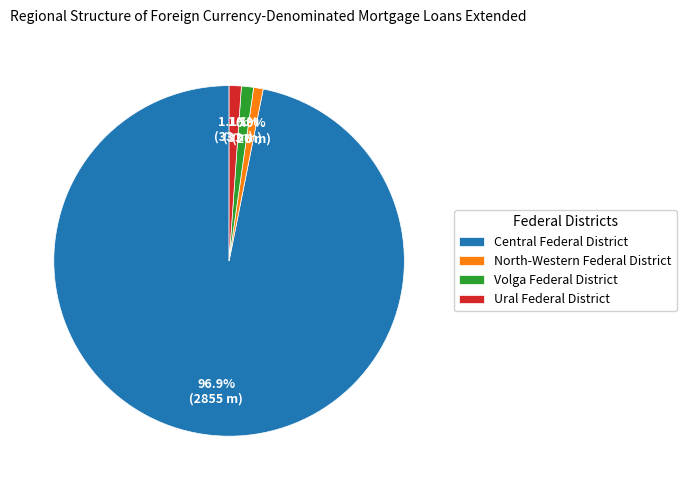

To the nearest percent, what percentage of the pie is Central Federal District?

97%